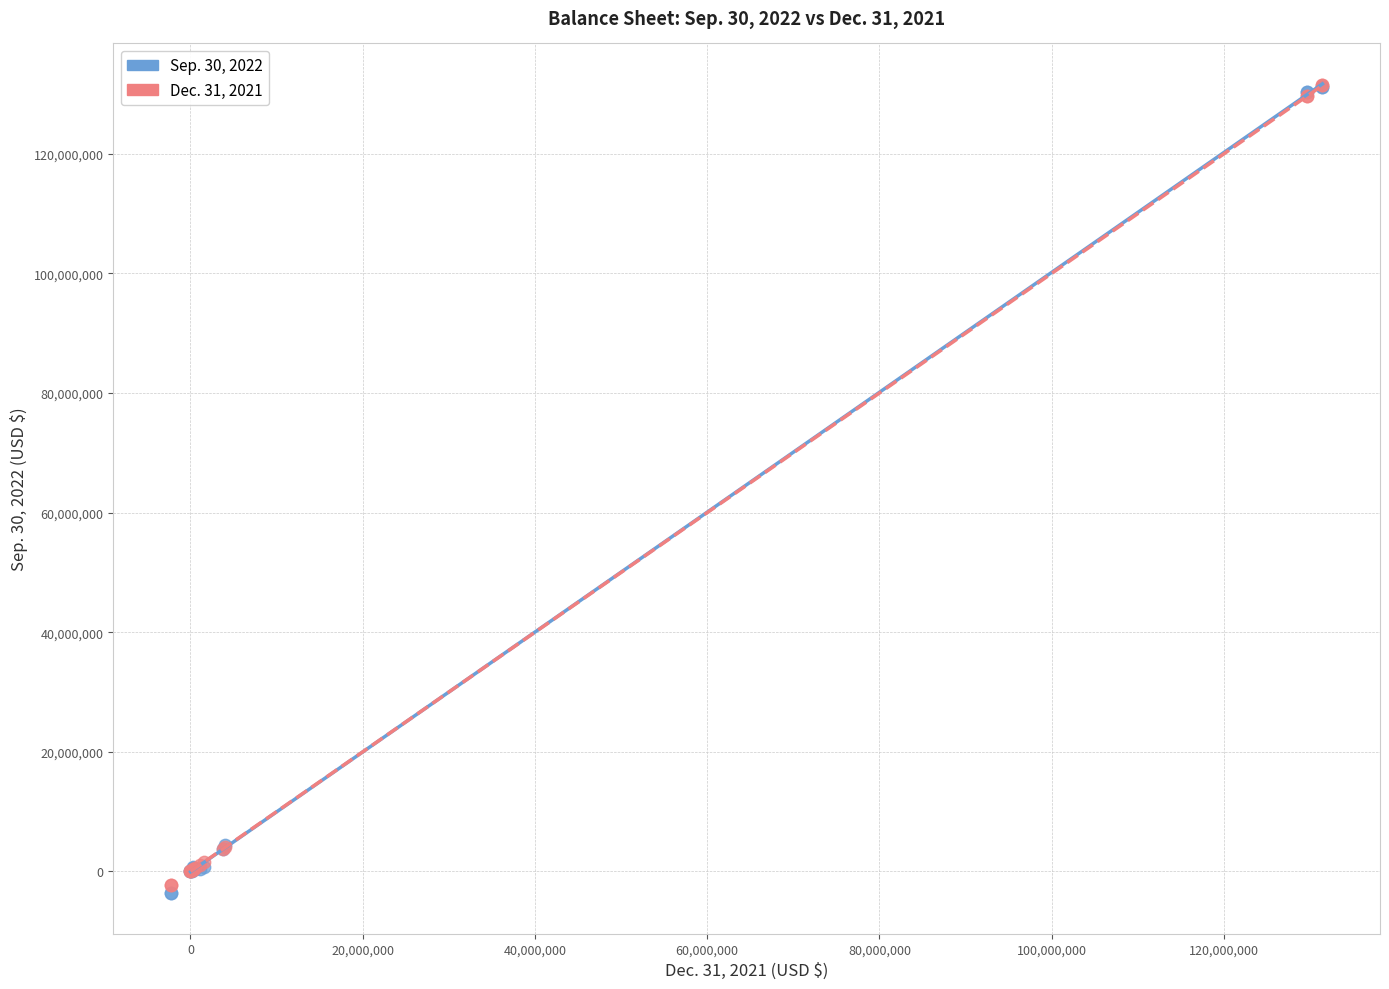

Which series reaches the minimum Y coordinate?

Sep. 30, 2022